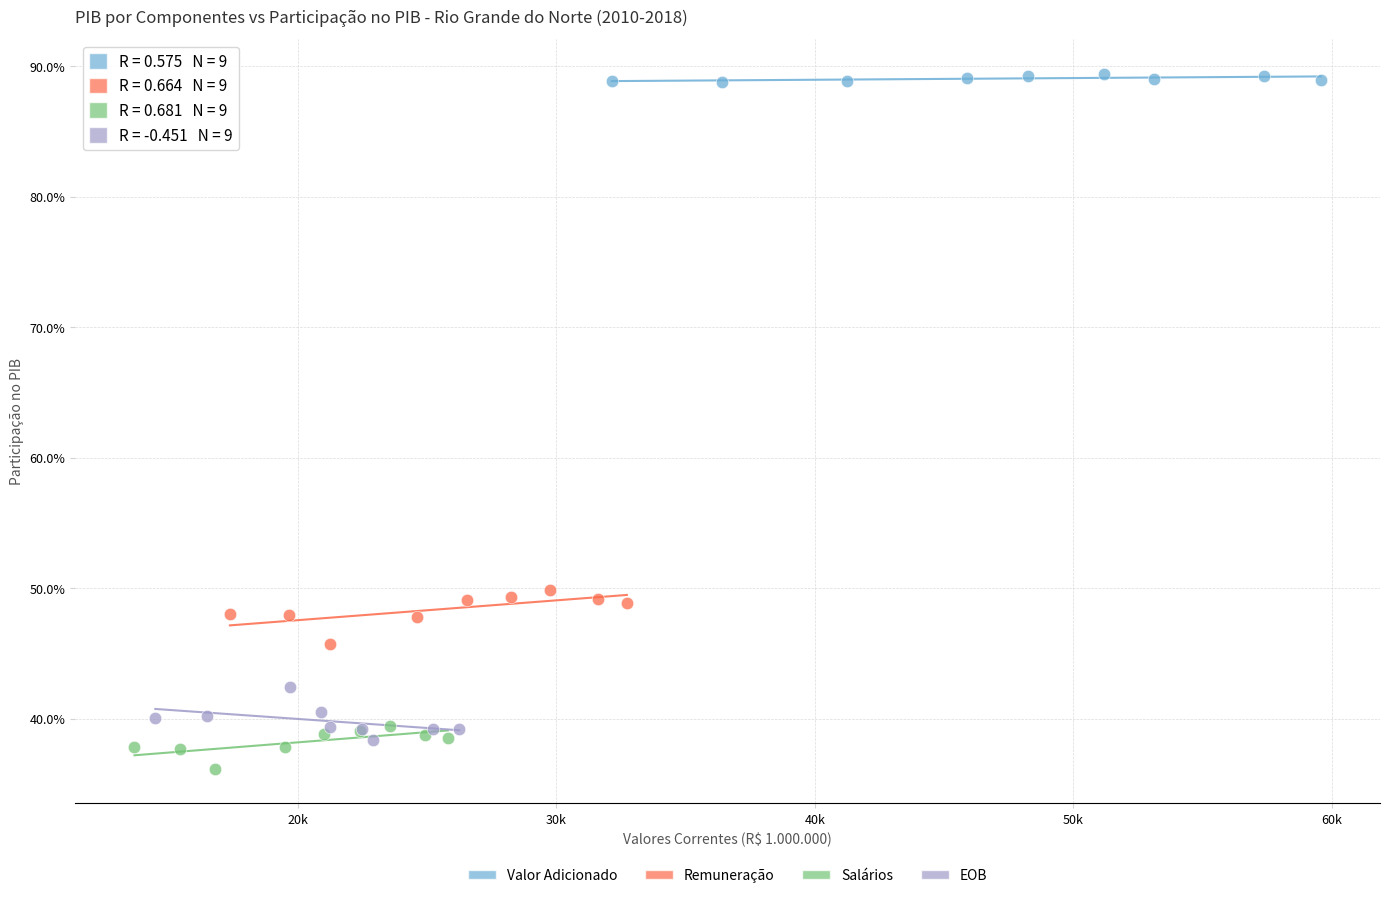

What are all the series names shown in the legend?

Valor Adicionado, Remuneração, Salários, EOB